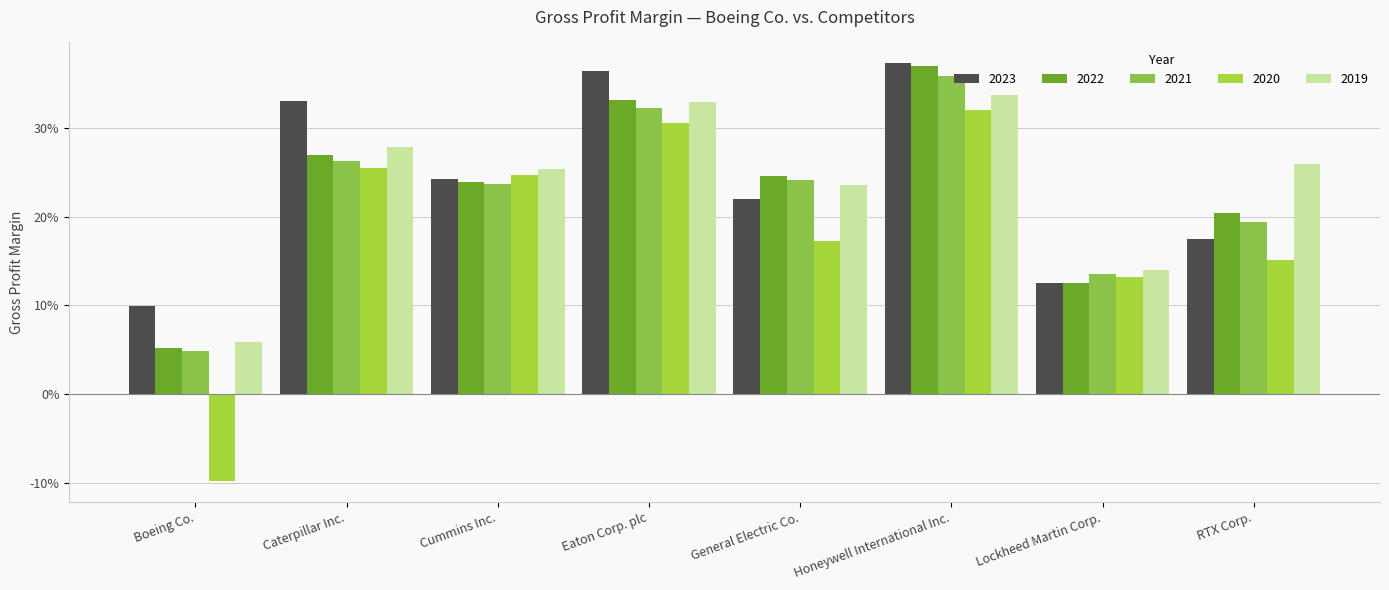

Are the bars grouped side by side (vs. stacked)?

Yes